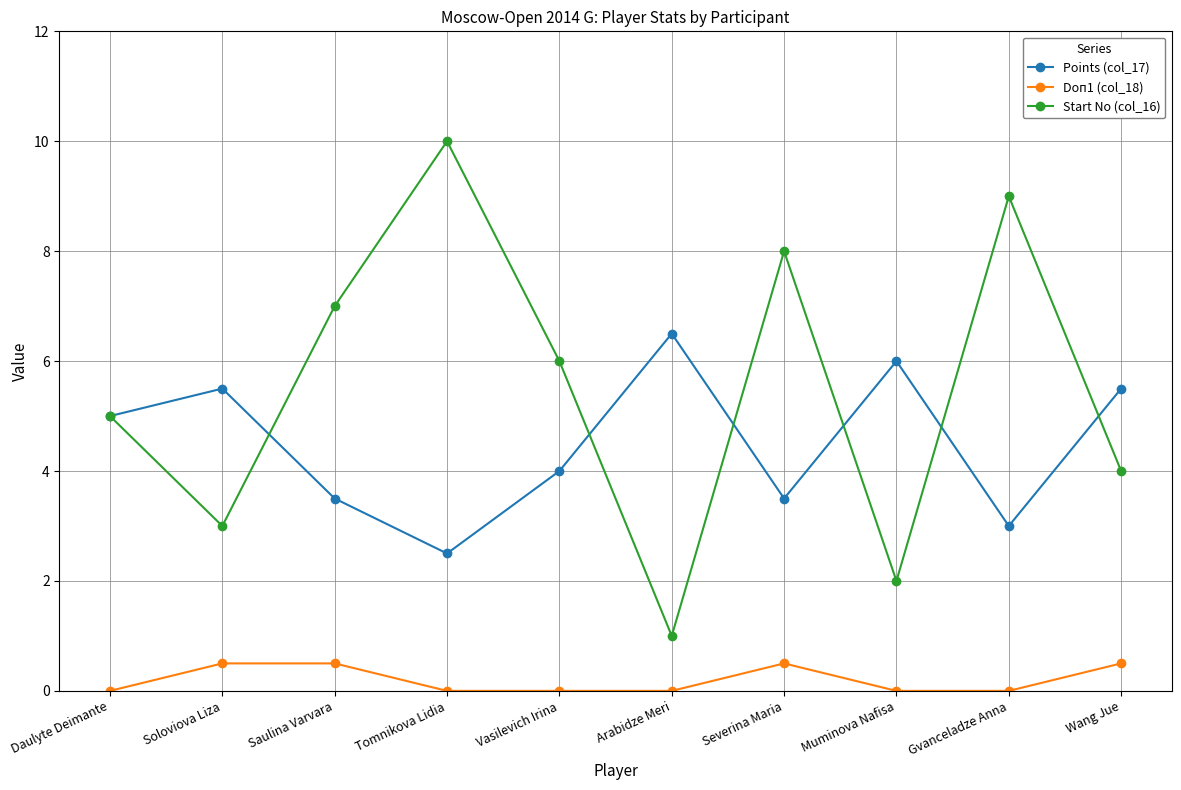

At which category does the chart reach its peak across all series?

Tomnikova Lidia